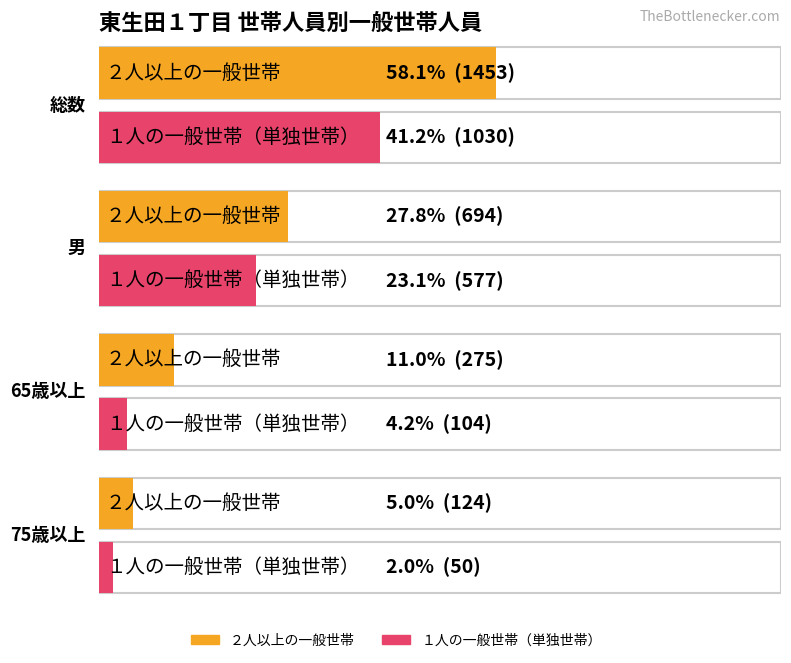

What is the value of the ２人以上の一般世帯 bar at the 1st from the left?

1453